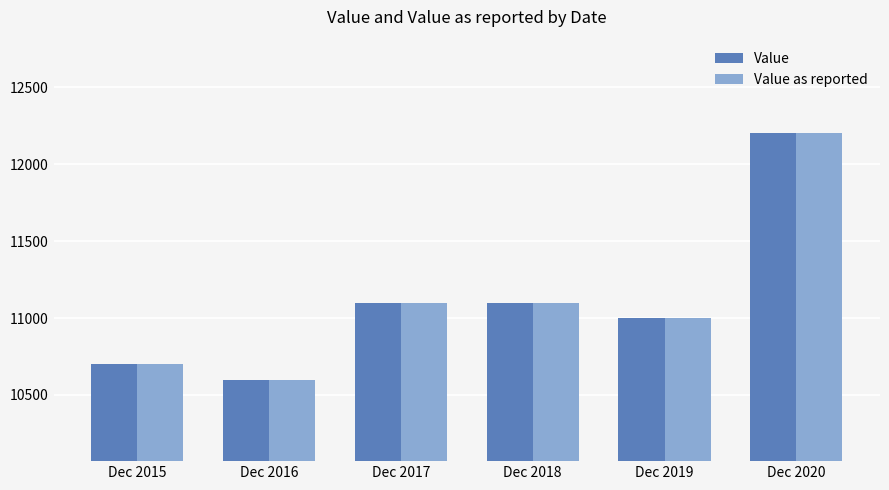

Is it true that Value equals 11100 at Dec 2018?

True